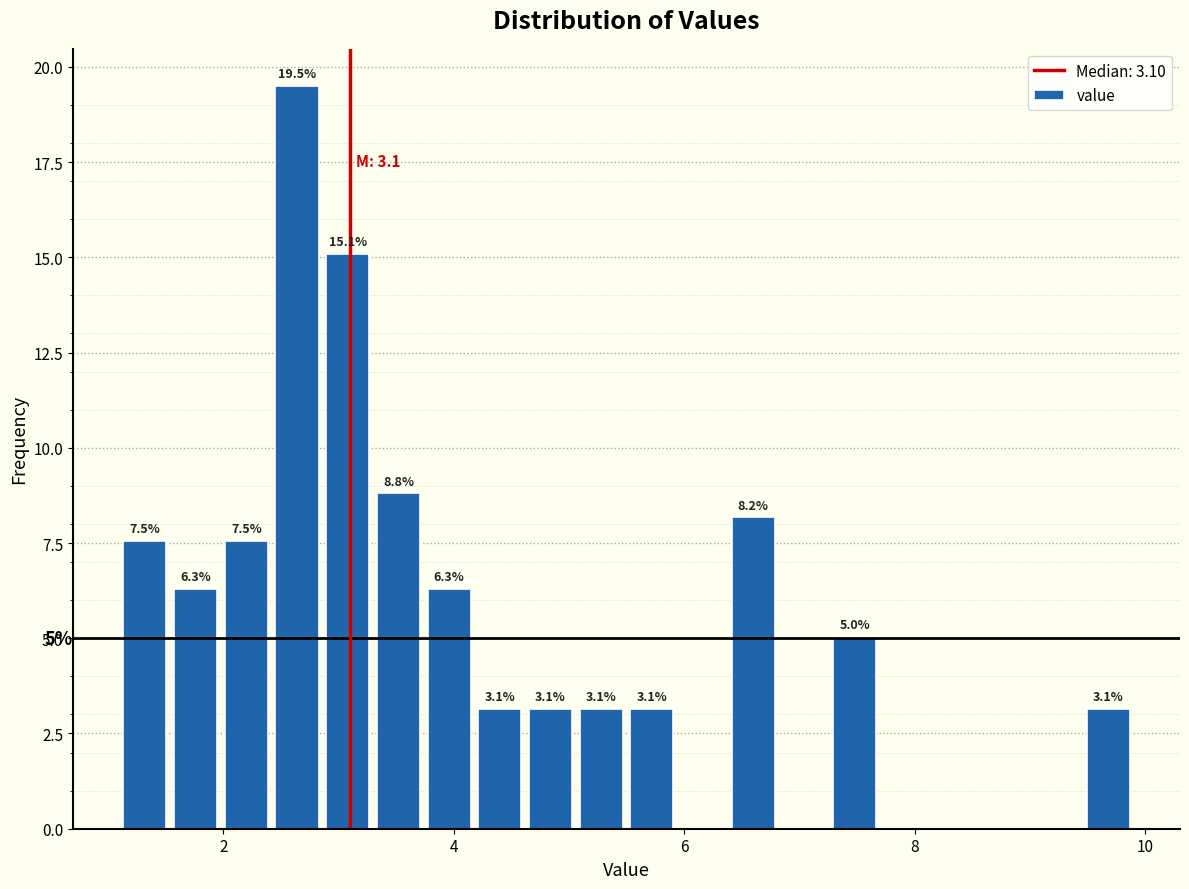

Around what value on the x-axis is the tallest bar? Give the approximate position of its centre, as read against the axis.

2.6